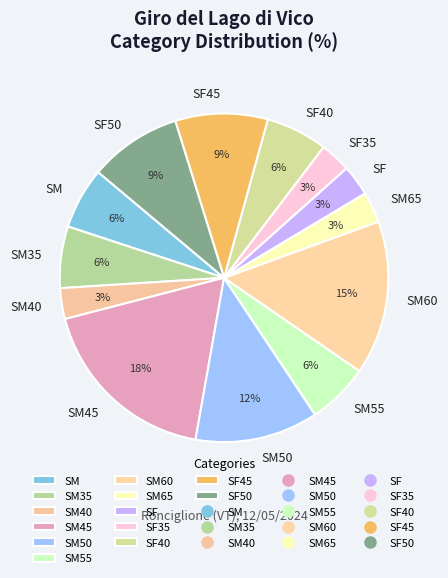

Between SM40 and SF45, which is larger?

SF45